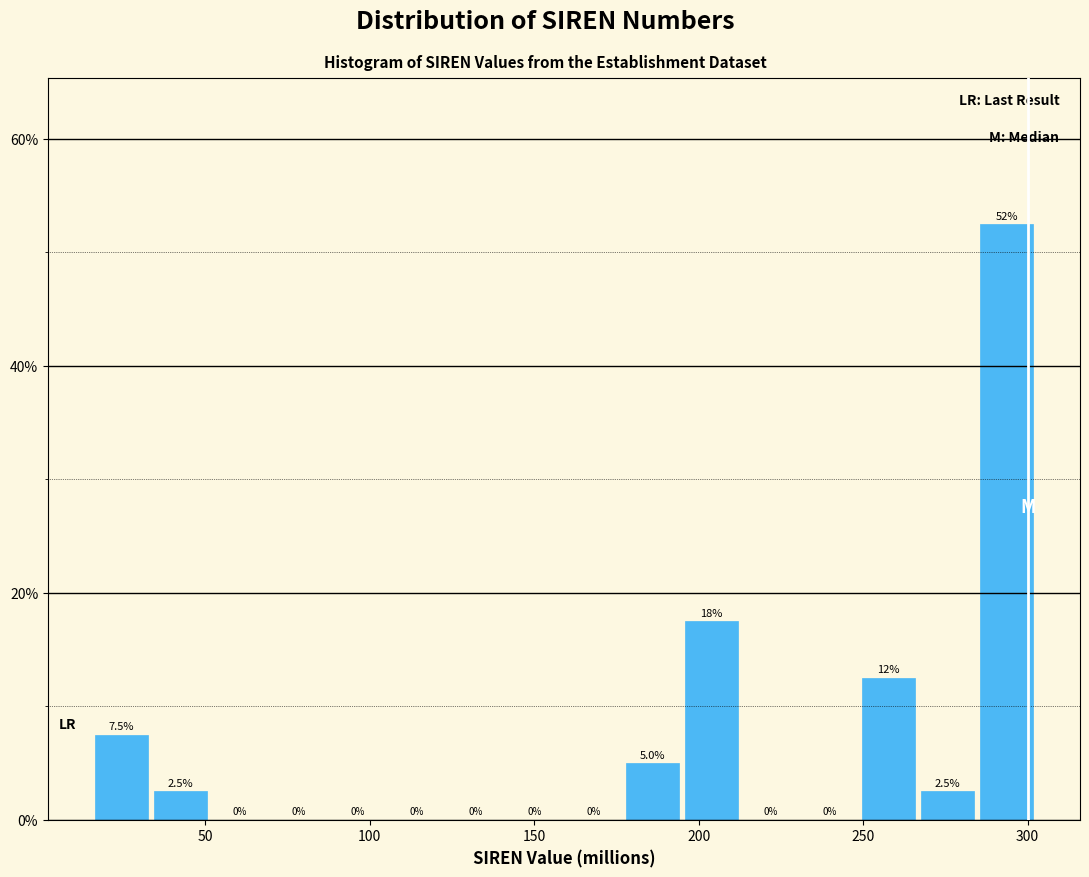

Around what value on the x-axis is the tallest bar? Give the approximate position of its centre, as read against the axis.

295